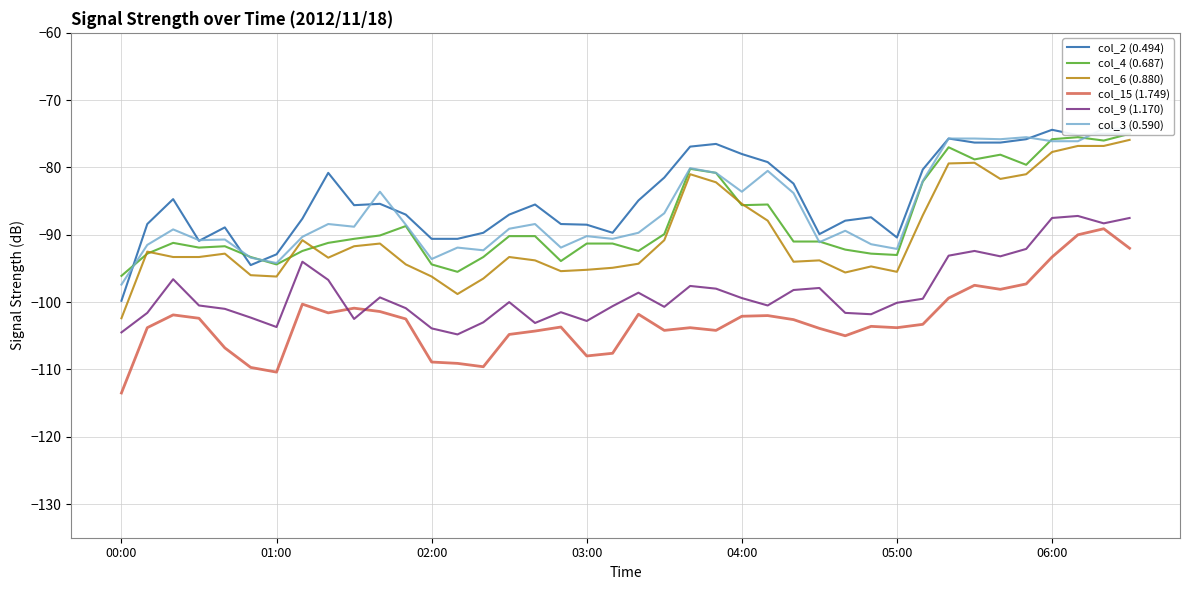

What is the difference between the maximum and minimum values in the col_6 (0.880) series?

26.5